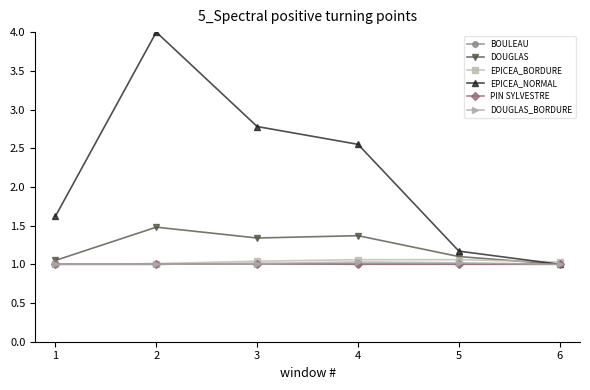

Does the chart display data point markers on the line(s)?

Yes